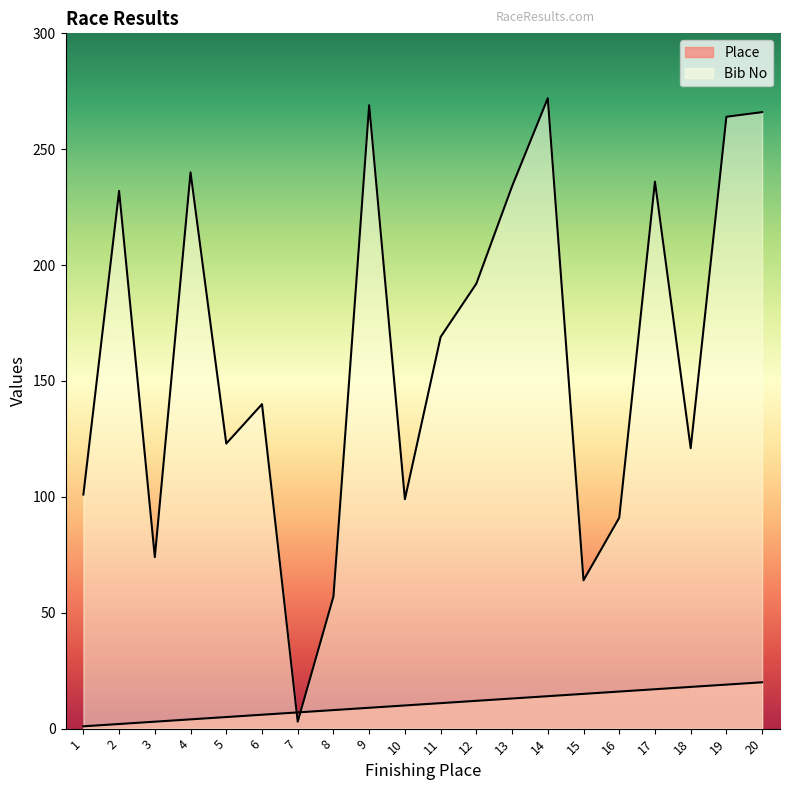

Count the number of categories in the chart.

20